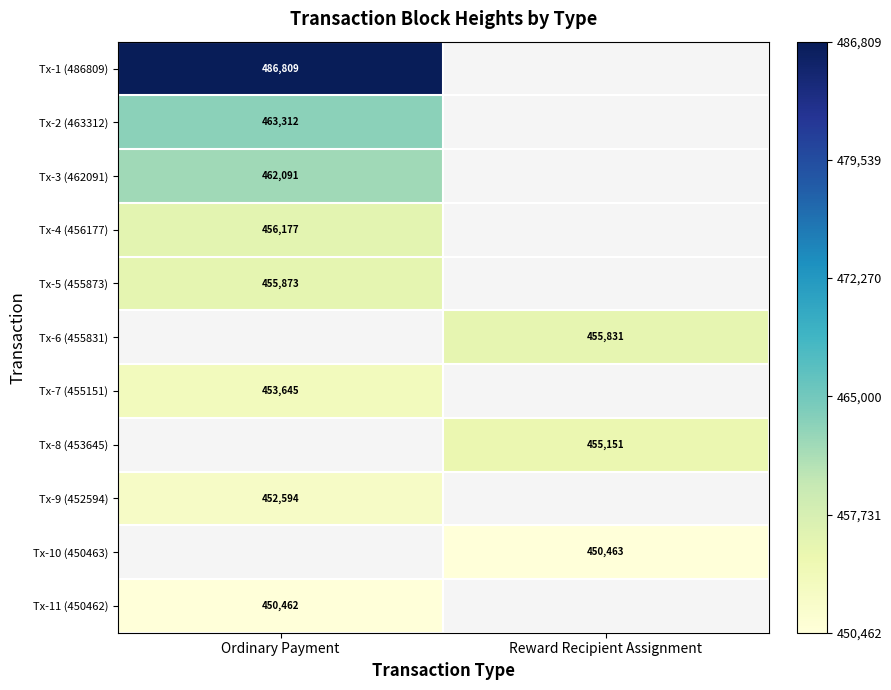

Count the number of categories in the chart.

2